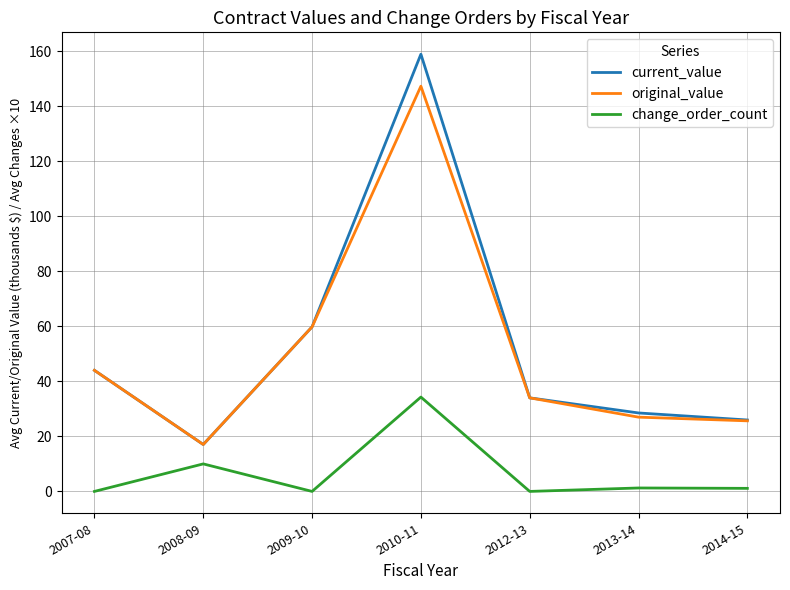

Is it true that original_value equals 25.6 at 2014-15?

True